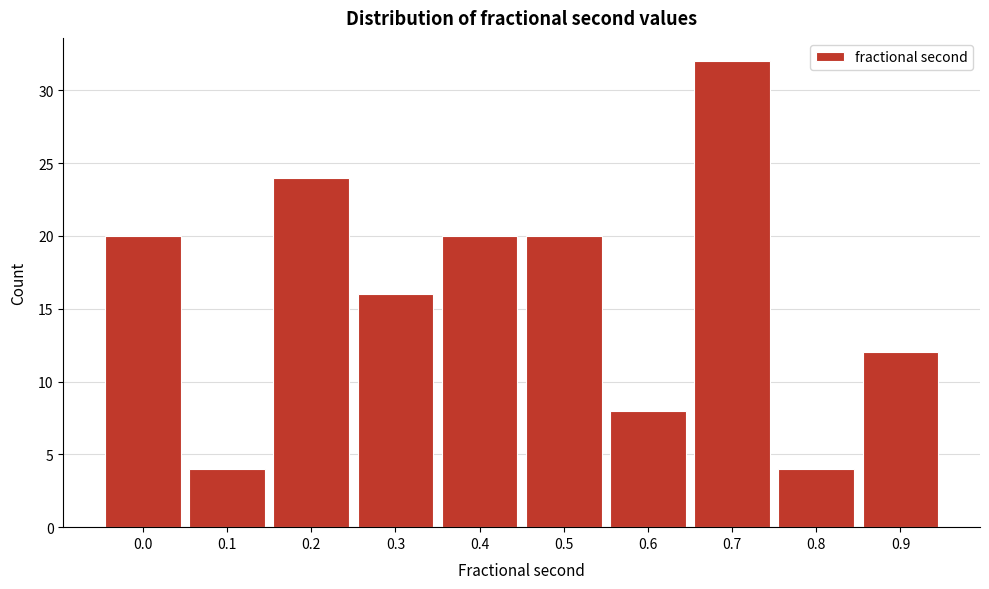

Reading right to left, list all the values displayed in this chart.

12	4	32	8	20	20	16	24	4	20